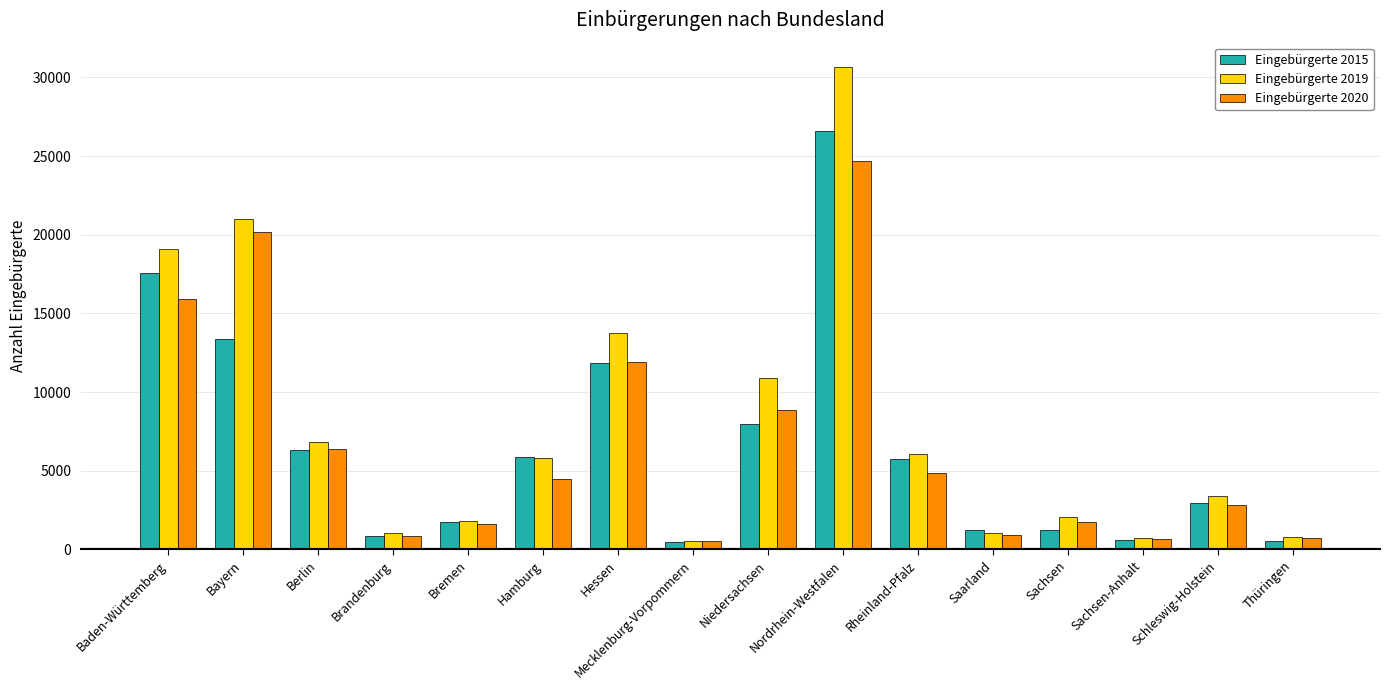

What is the value of the Eingebürgerte 2019 bar at the 5th from the left?

1785